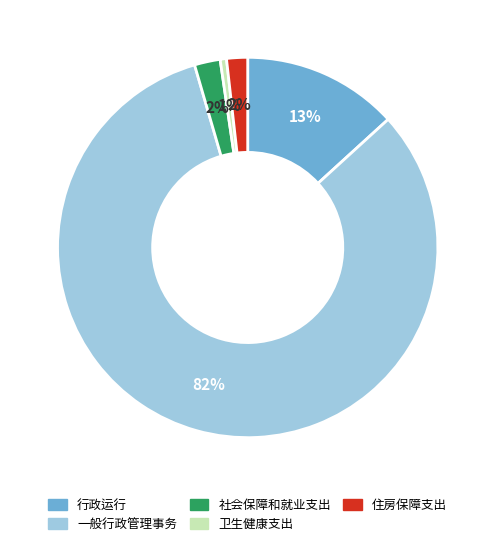

What percentage is the 卫生健康支出 slice, to the nearest percent?

1%